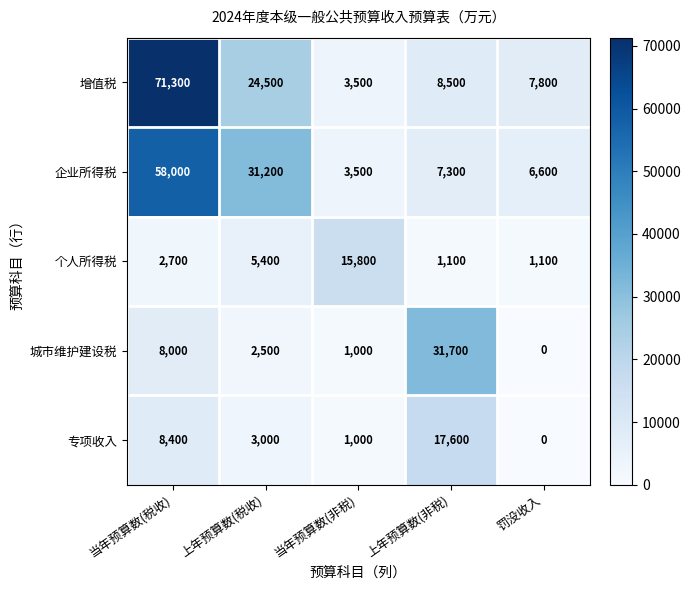

Is it true that 企业所得税 equals 7300 at 上年预算数(非税)?

True